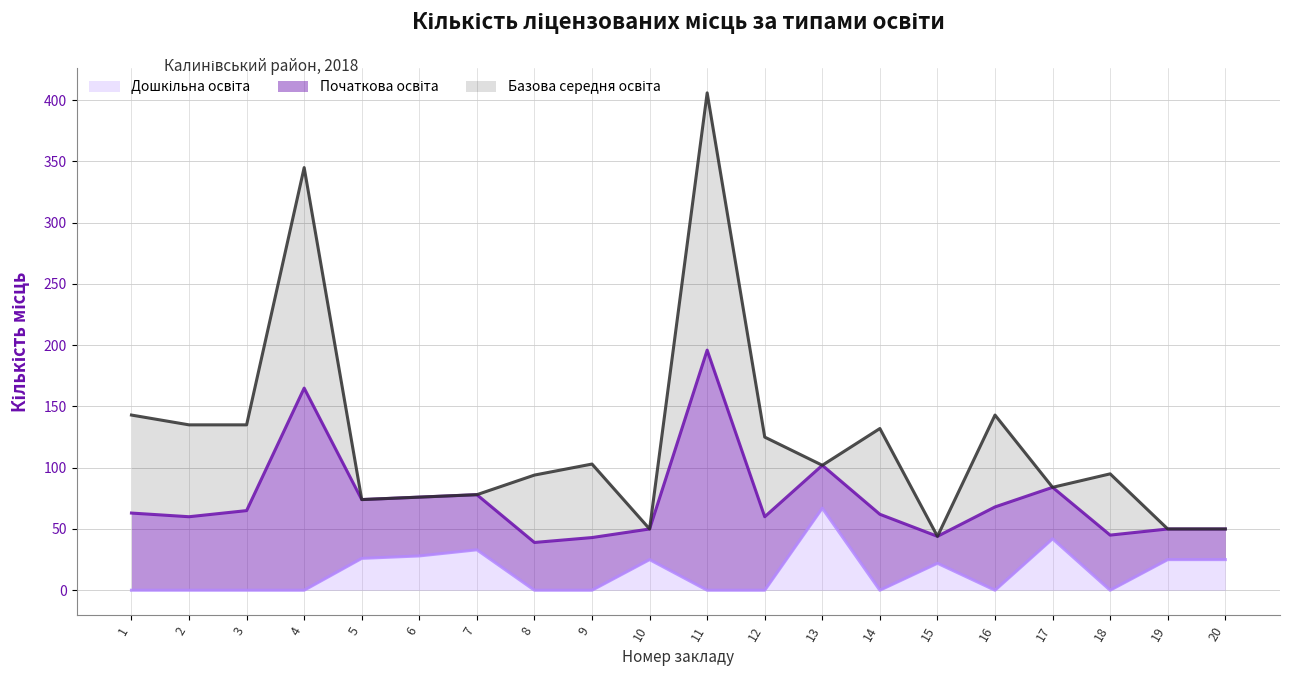

At which category does Початкова освіта reach its first local peak?

4